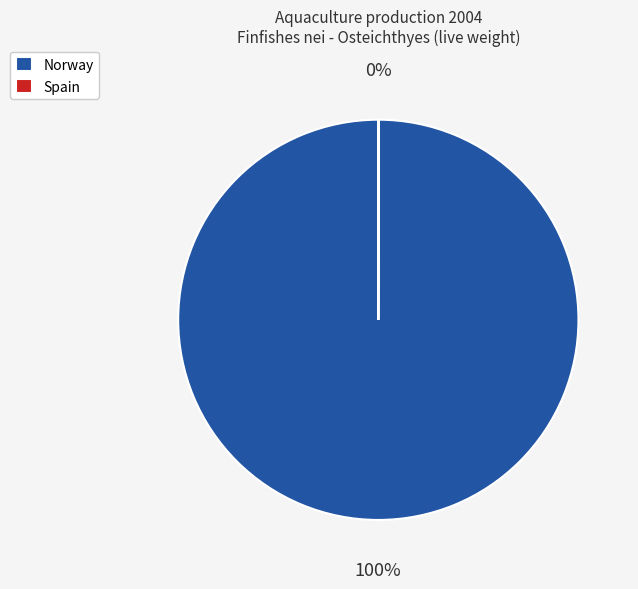

Is it true that Norway is 100% of the pie?

True